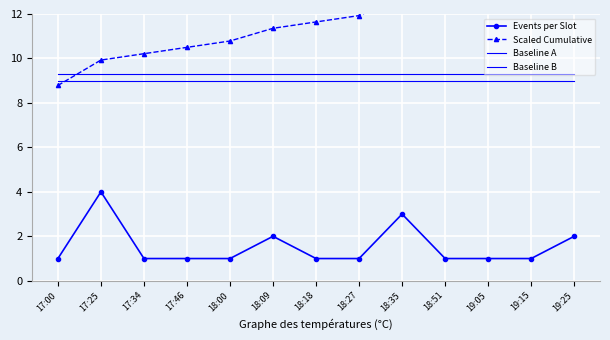

The Events per Slot series shows 1.8 at 19:05. True or false?

False